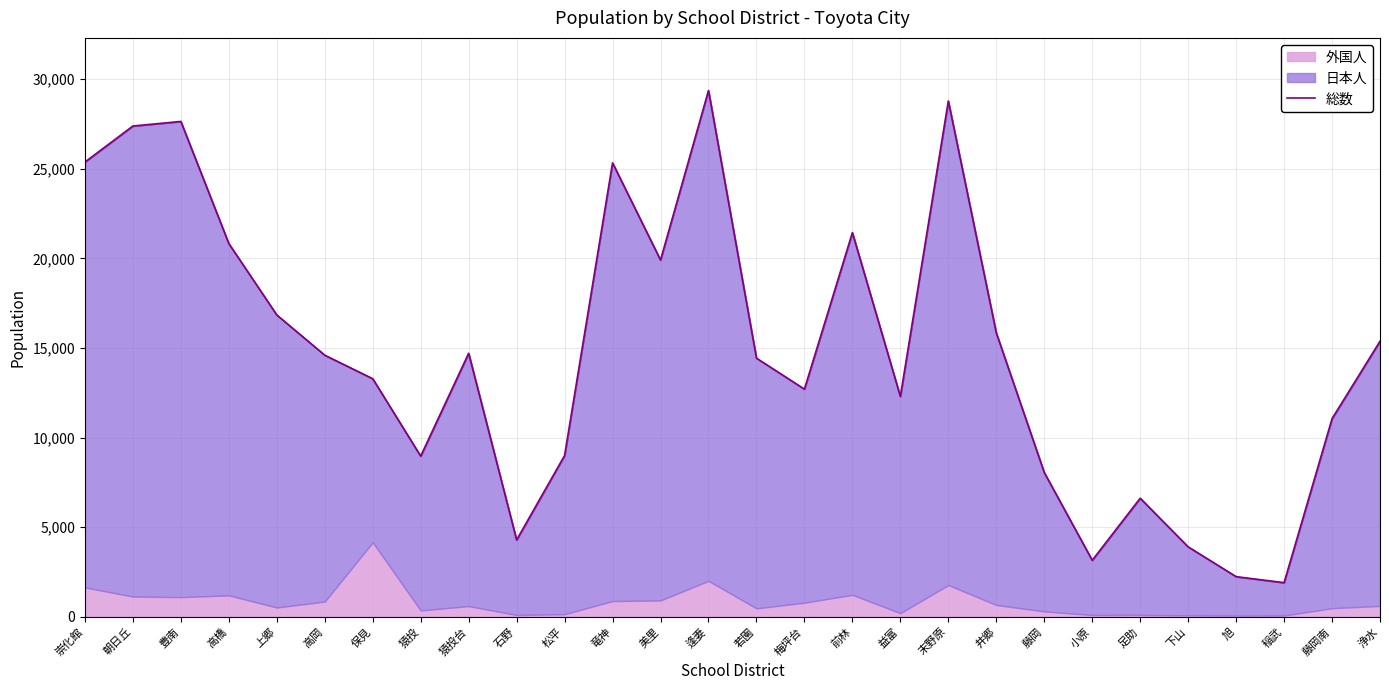

Where is the first local minimum?

猿投